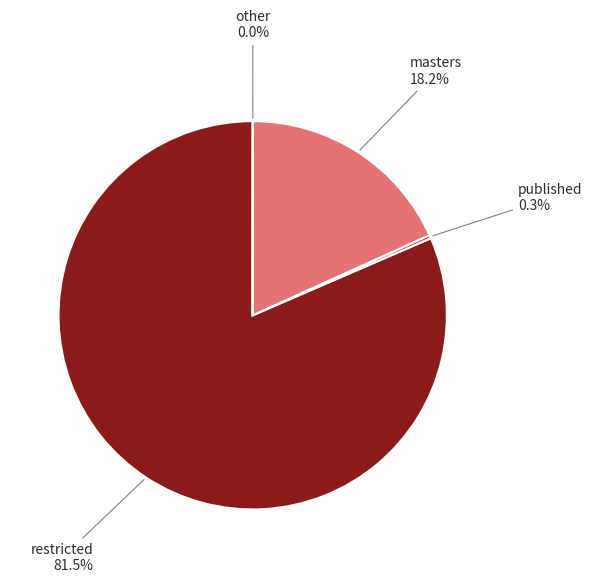

Do restricted and published together represent more than half of the pie?

Yes